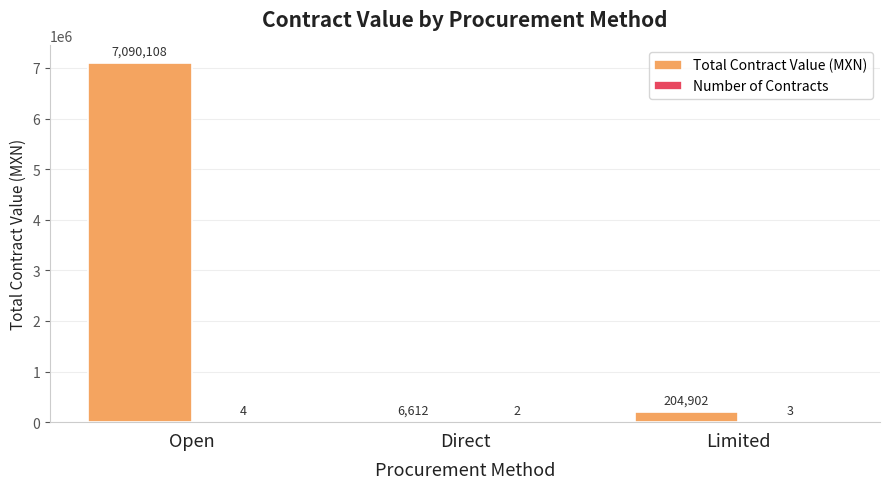

What is the maximum value shown in the chart?

7090108.3